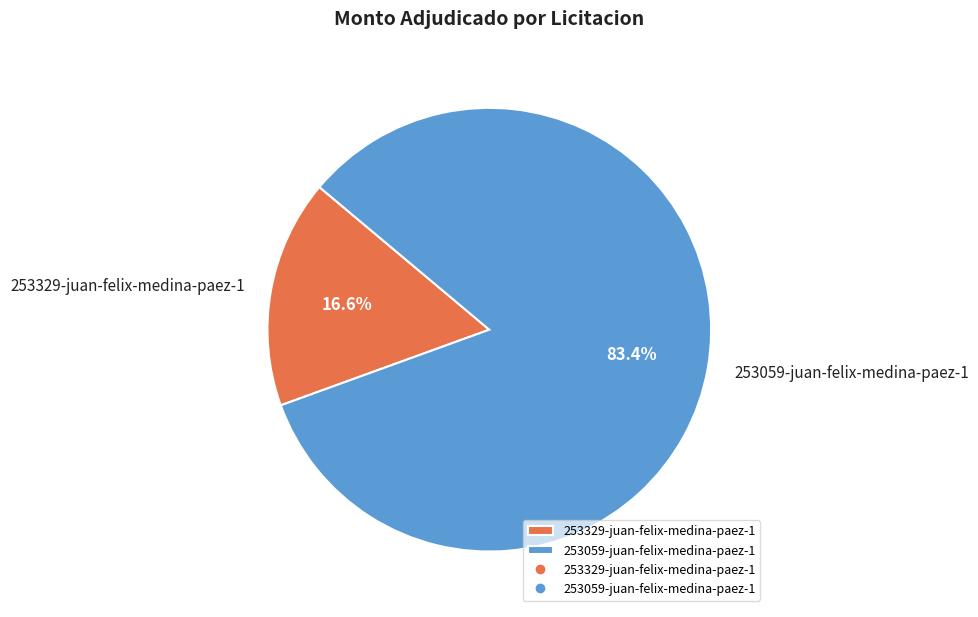

To the nearest percent, what portion does 253059-juan-felix-medina-paez-1 represent?

83%